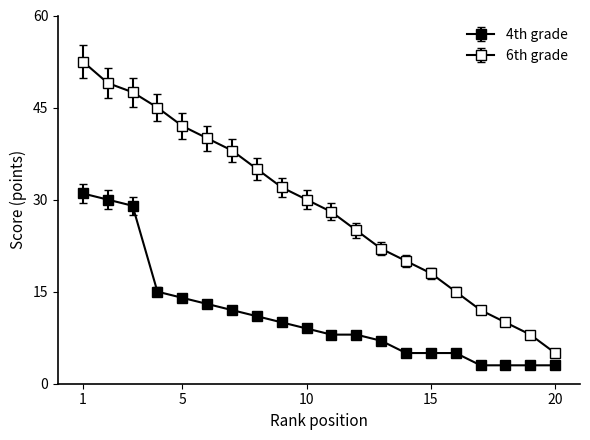

What is the value of the 4th grade point at the 5th from the left?

14.0